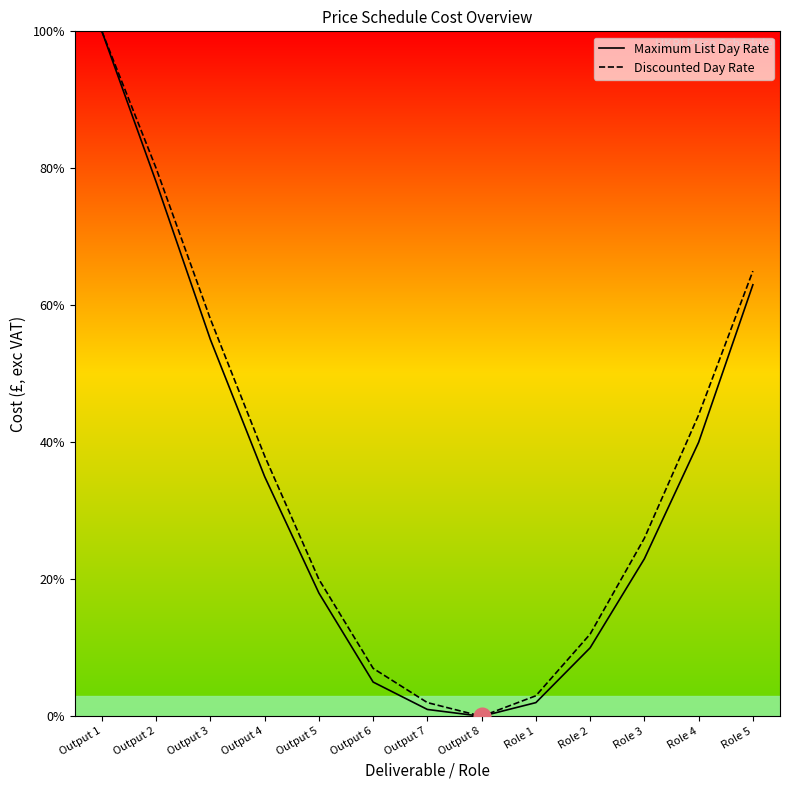

Rank the series by their maximum value, from lowest to highest.

Maximum List Day Rate, Discounted Day Rate